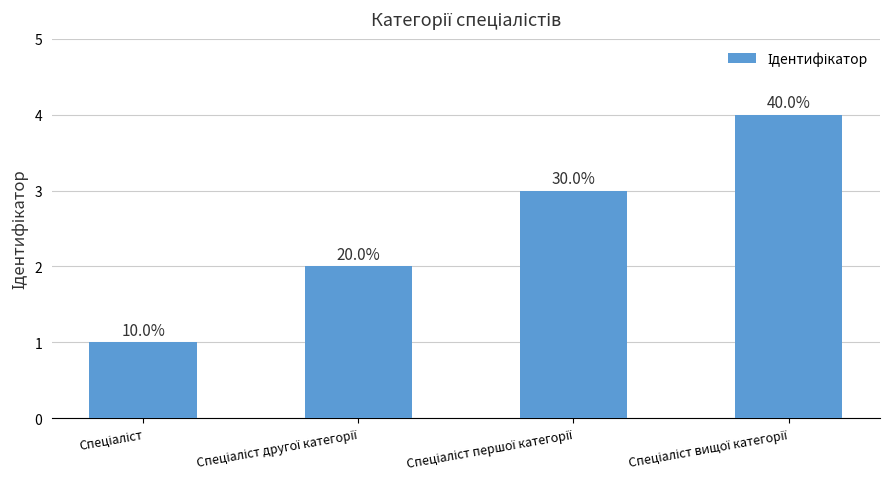

Reading left to right, what are all the values shown in this chart?

Спеціаліст=1	Спеціаліст другої категорії=2	Спеціаліст першої категорії=3	Спеціаліст вищої категорії=4